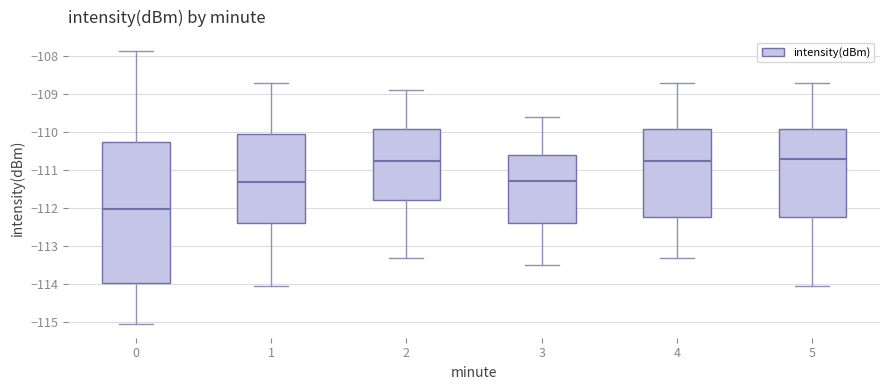

Which box is the tallest, from its lower edge to its upper edge?

0